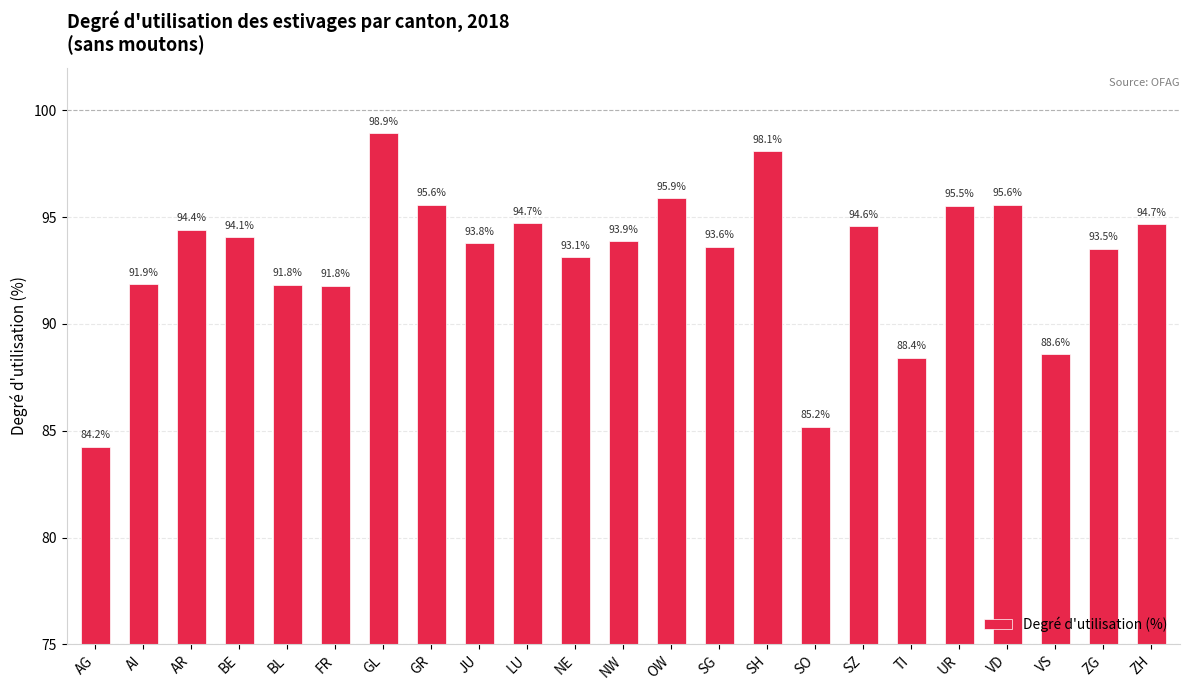

What is the ratio of the value at FR to the value at AG?

1.1